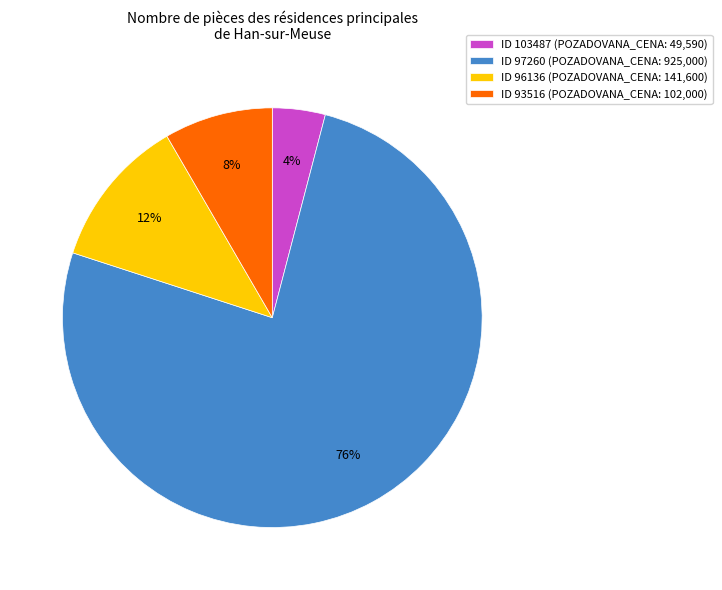

To the nearest percent, what portion does ID 97260 (POZADOVANA_CENA: 925,000) represent?

76%